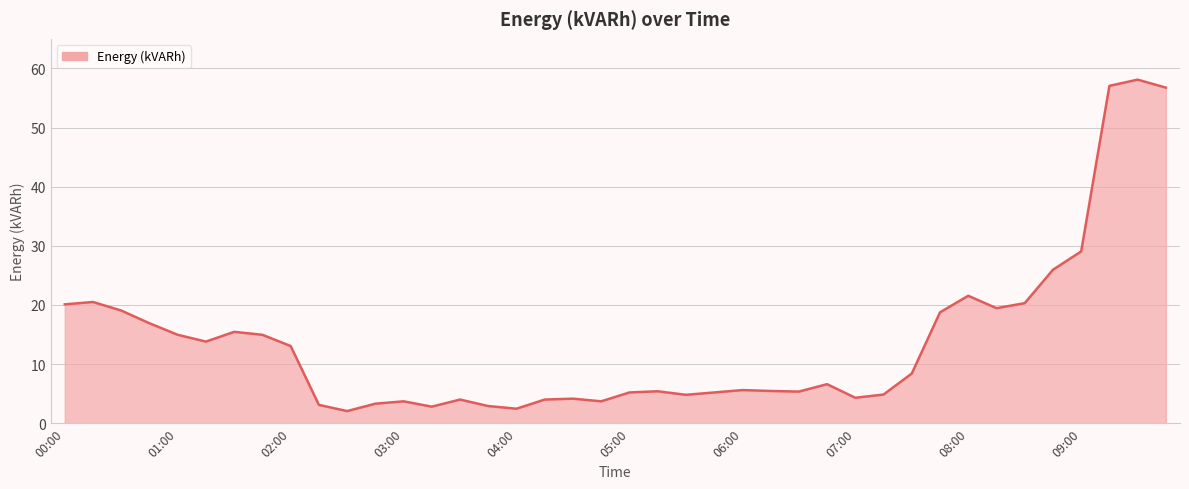

What is the maximum value shown in the chart?

58.1